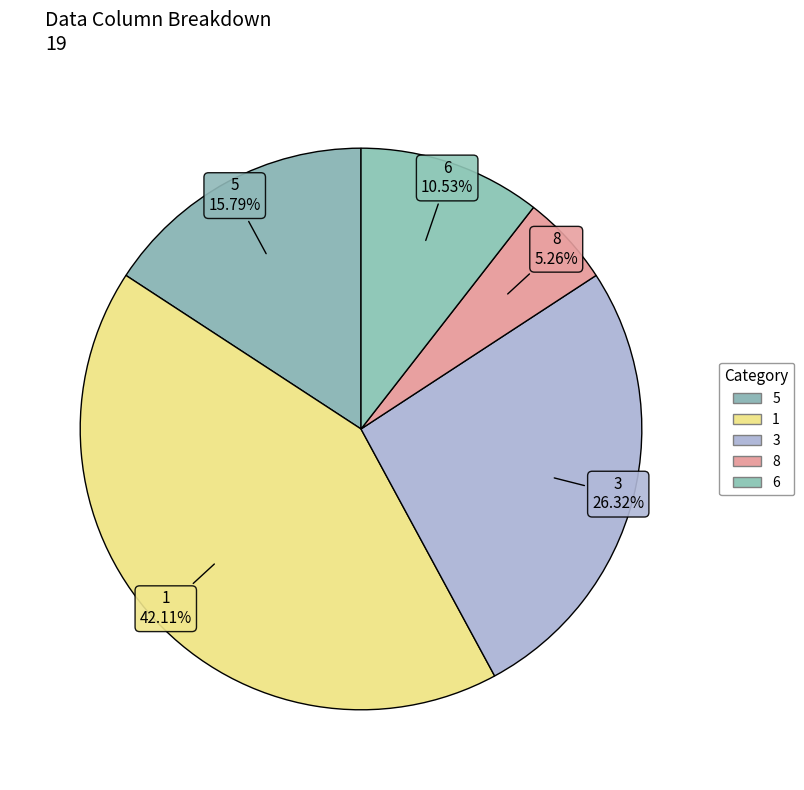

Count the number of slices in the pie.

5